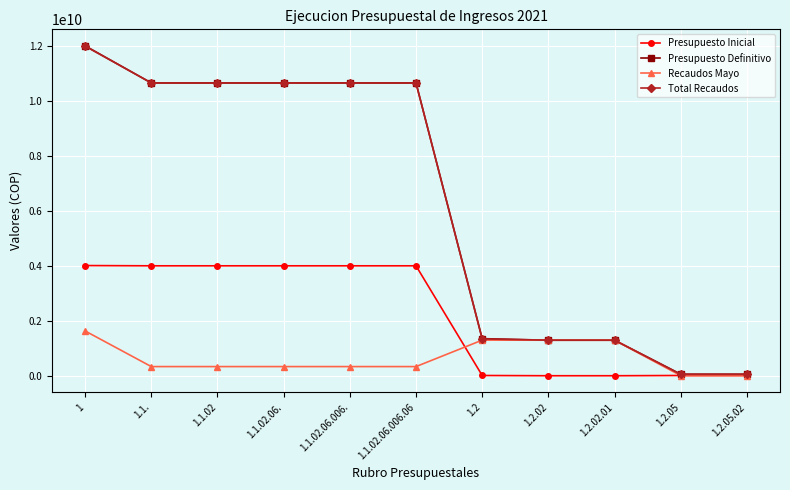

How many values in the Recaudos Mayo series are below 333333333?

2